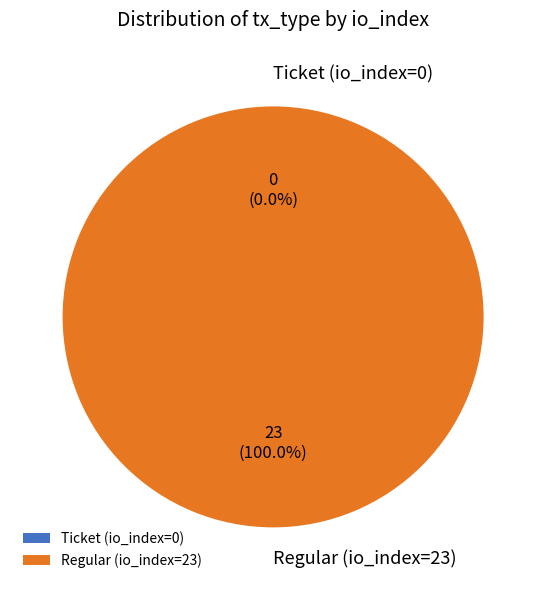

True or false: Regular (io_index=23) accounts for 100% of the total.

True